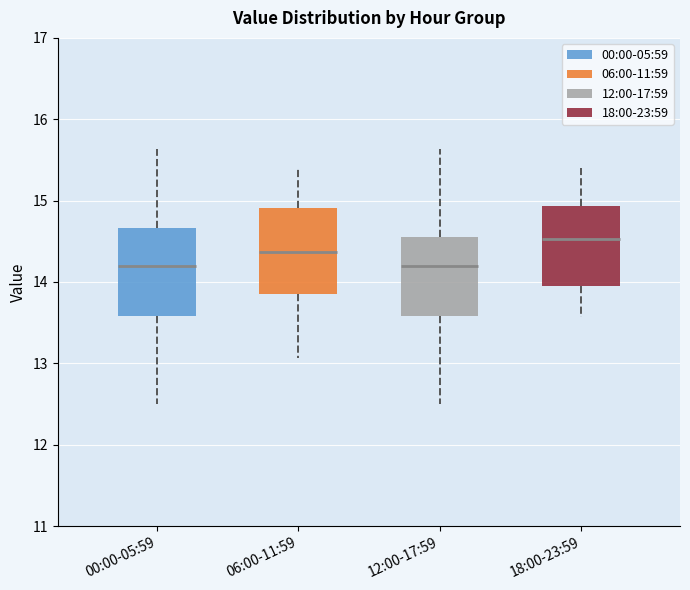

Reading left to right, transcribe this box plot: for each box, give where its median line is, the range the box spans, and where its two whiskers end, as read against the y-axis. The values are not printed on the chart, so give them approximately, as read against the axis.

00:00-05:59: median 14.2, box 13.6 to 14.7, whiskers 12.5 to 15.6
06:00-11:59: median 14.4, box 13.9 to 14.9, whiskers 13.1 to 15.4
12:00-17:59: median 14.2, box 13.6 to 14.6, whiskers 12.5 to 15.6
18:00-23:59: median 14.5, box 14.0 to 14.9, whiskers 13.6 to 15.4